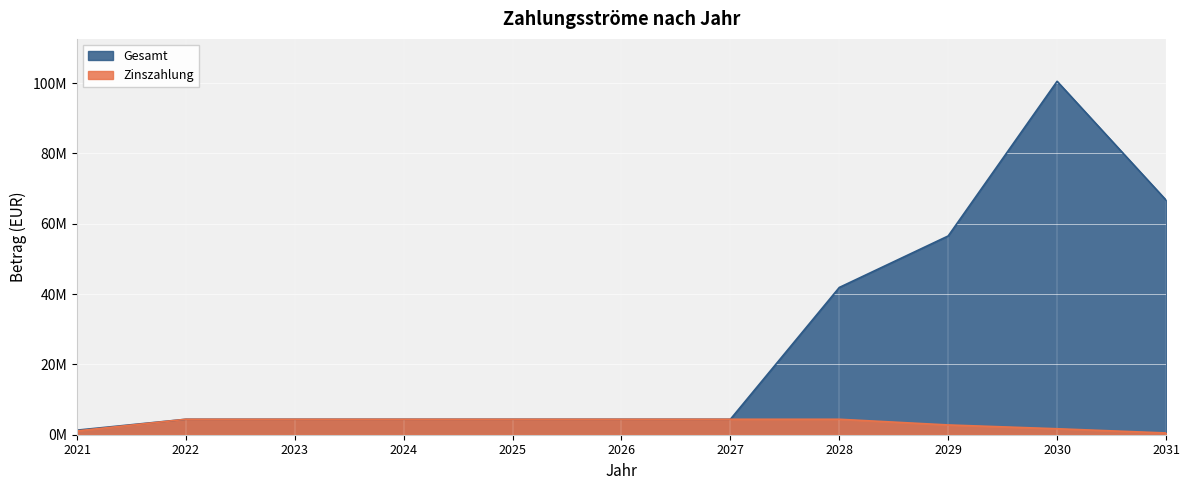

Which series has the largest range (max minus min)?

Gesamt